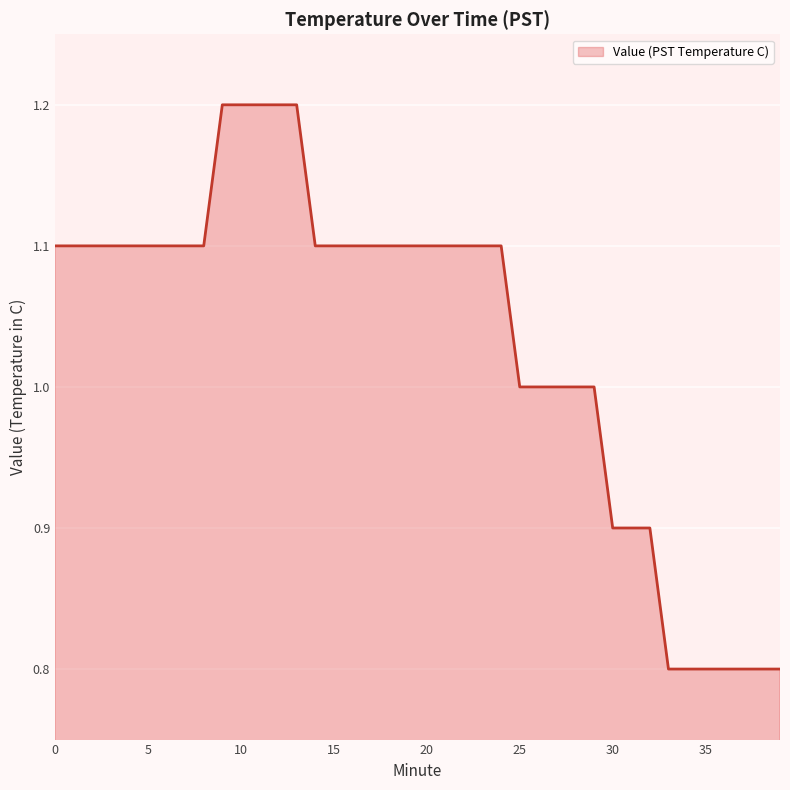

Reading right to left, transcribe all the data shown in this chart.

0.8	0.8	0.8	0.8	0.8	0.8	0.8	0.9	0.9	0.9	1.0	1.0	1.0	1.0	1.0	1.1	1.1	1.1	1.1	1.1	1.1	1.1	1.1	1.1	1.1	1.1	1.2	1.2	1.2	1.2	1.2	1.1	1.1	1.1	1.1	1.1	1.1	1.1	1.1	1.1